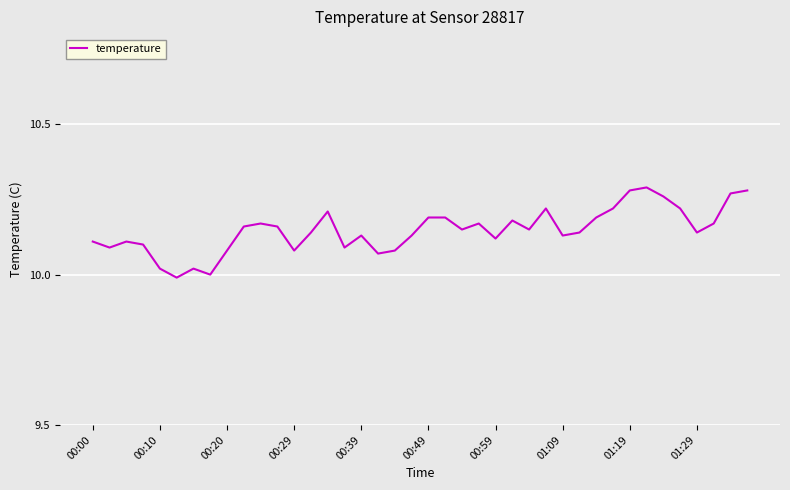

What is the difference between the maximum and minimum values?

0.3